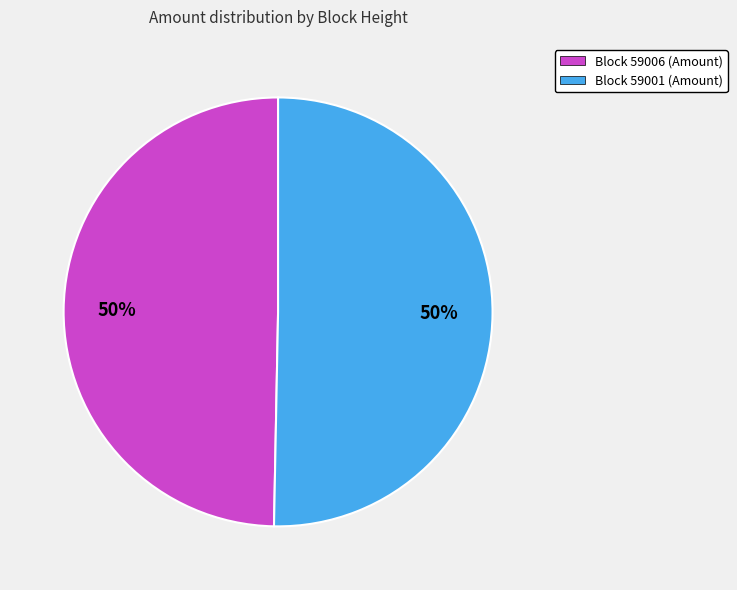

The Block 59001 (Amount) slice represents 50% of the pie. True or false?

True